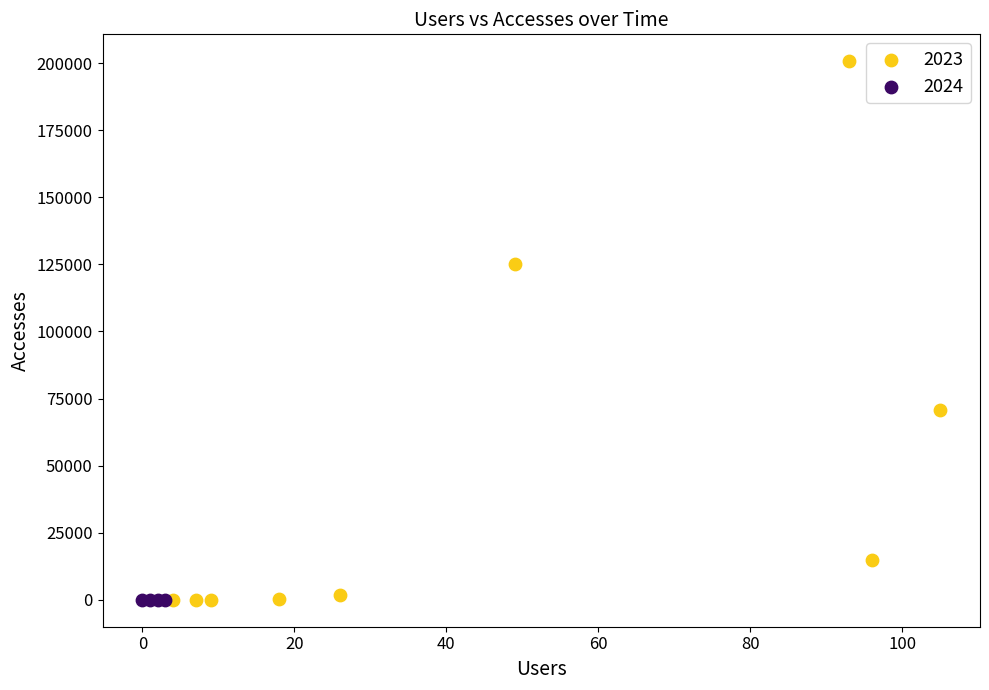

Which series contains the highest Y value?

2023